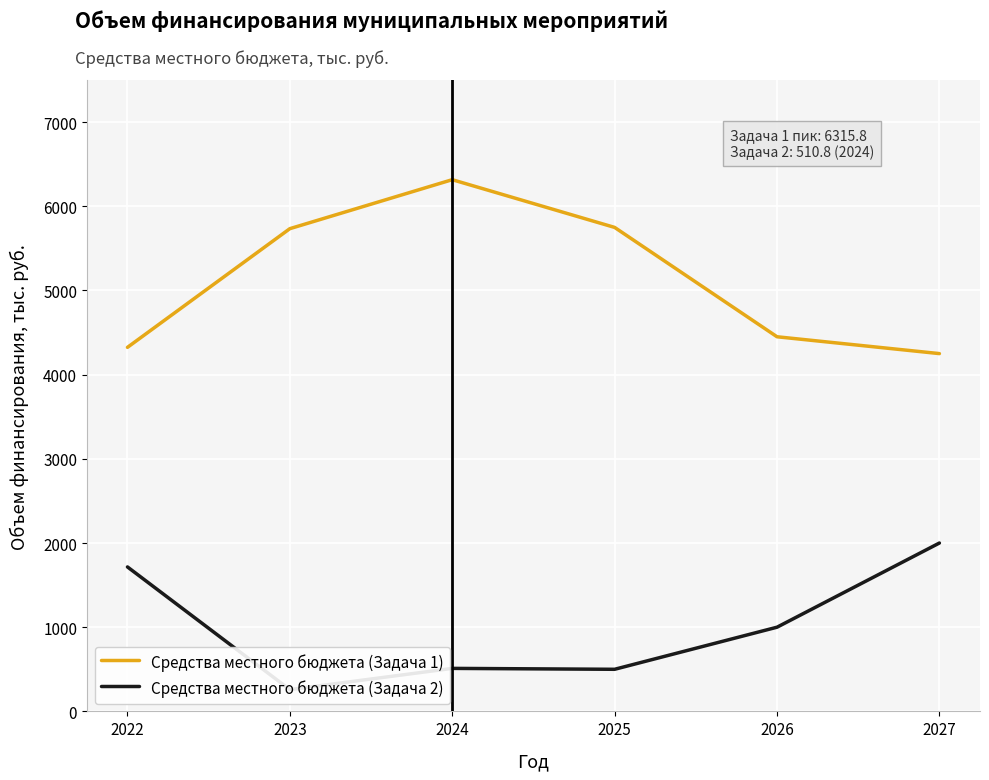

What is the average value of the Средства местного бюджета (Задача 2) series?

997.6